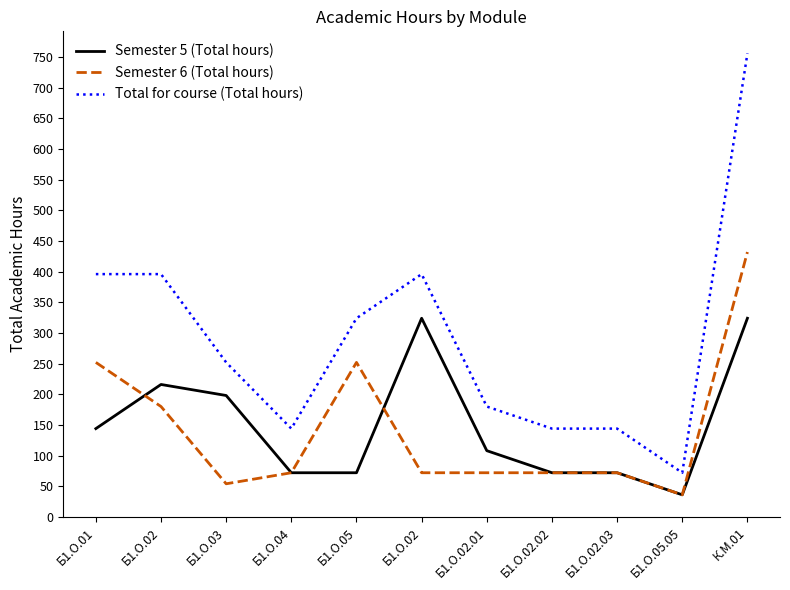

Is this an area chart (filled region under the line)?

No